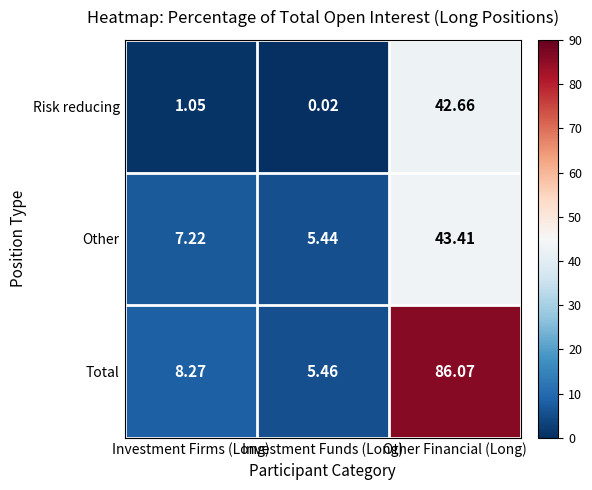

What is the difference between the highest and lowest values at Investment Firms (Long)?

7.2